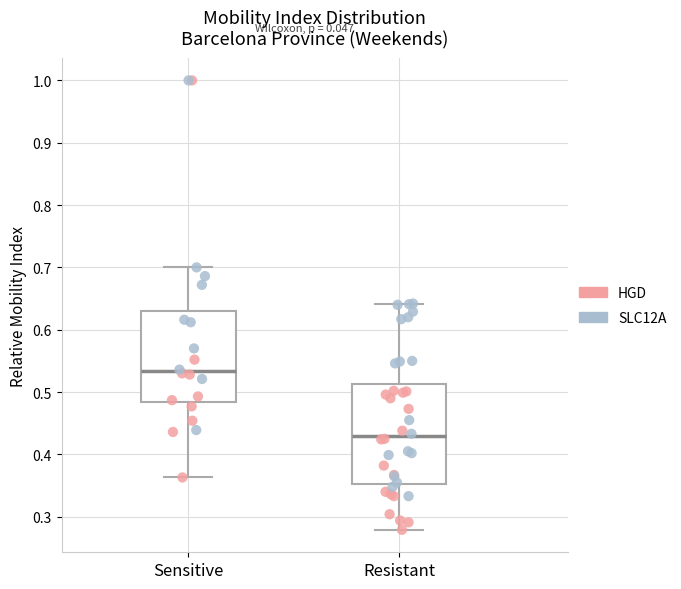

Where is the upper edge of the box for Resistant on the y-axis? The values are not printed on the chart, so give them approximately, as read against the axis.

0.51